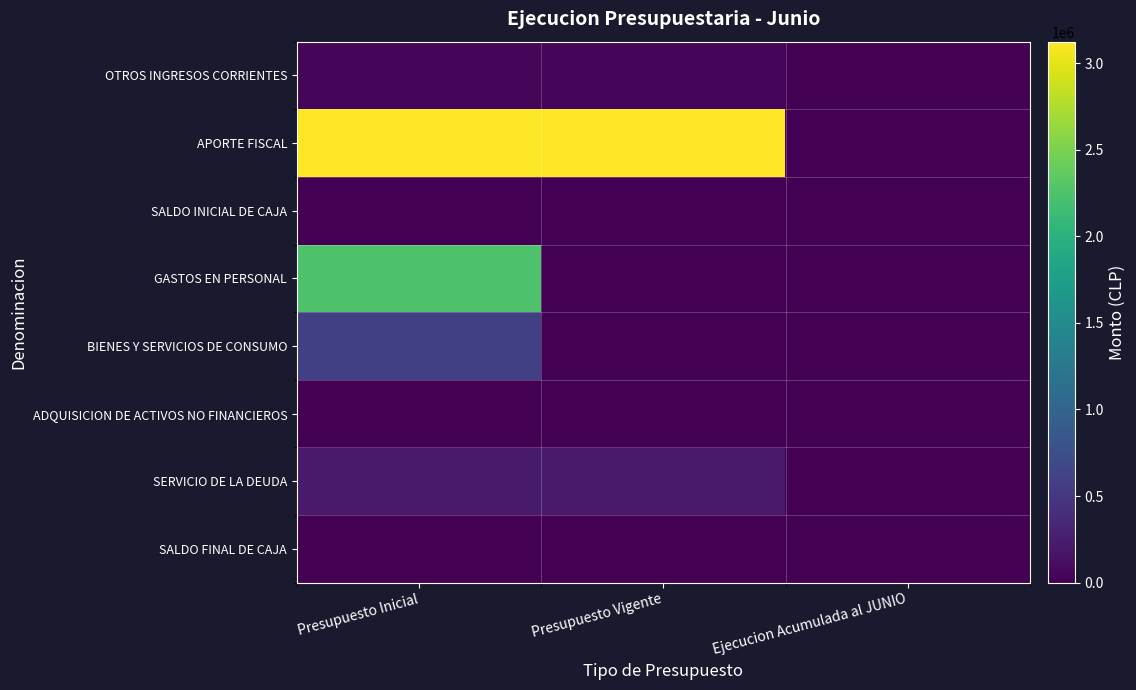

At which category is the sum across all series the highest?

Presupuesto Inicial